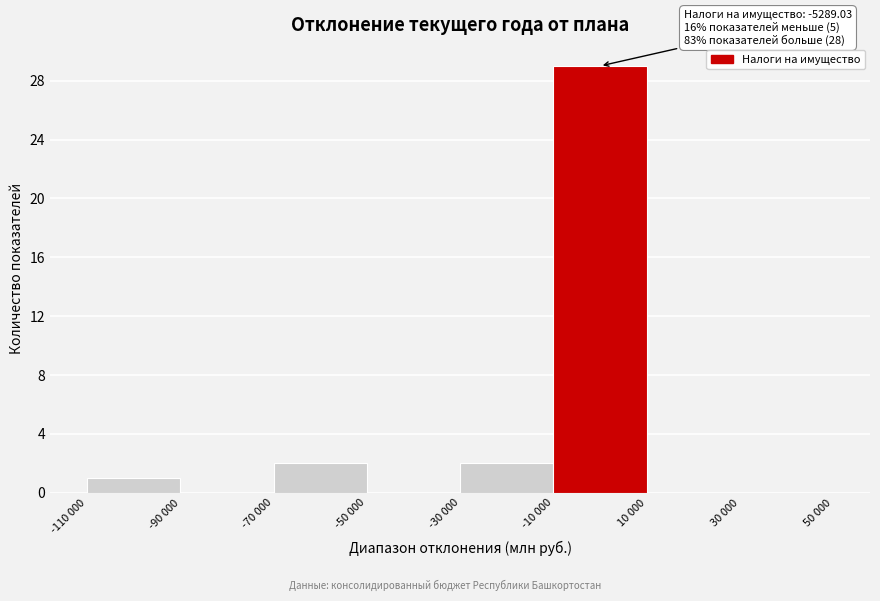

Reading right to left, list all the values displayed in this chart.

30 000=0	10 000=0	-10 000=29	-30 000=2	-50 000=0	-70 000=2	-90 000=0	-110 000=1